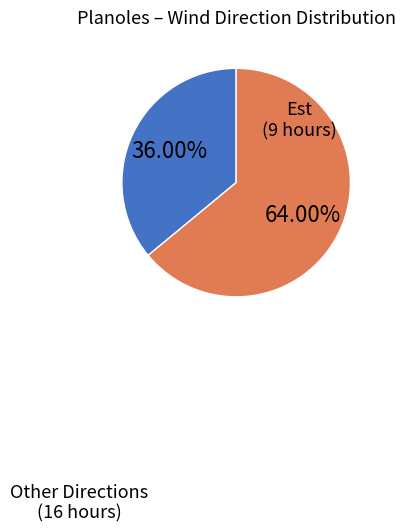

Does any single category account for the majority?

Yes